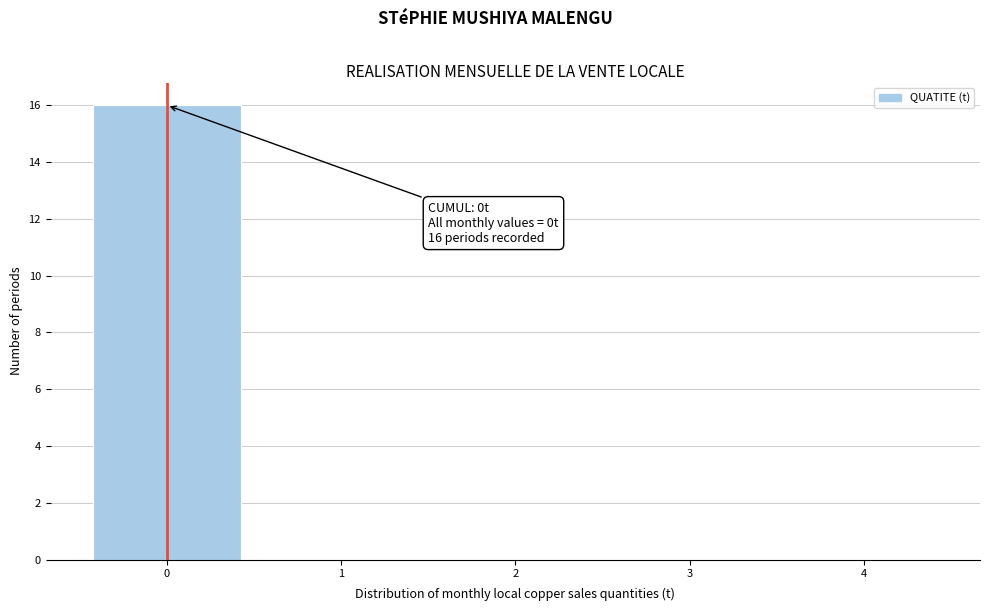

Which range on the x-axis has the tallest bar?

-0.5 to 0.5